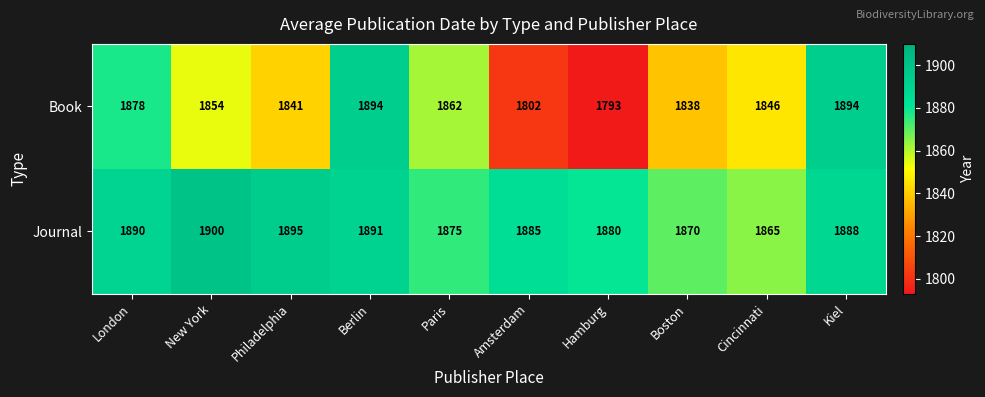

Reading left to right, list all the values displayed in this chart.

Book: 1878	1854	1841	1894	1862	1802	1793	1838	1846	1894
Journal: 1890	1900	1895	1891	1875	1885	1880	1870	1865	1888